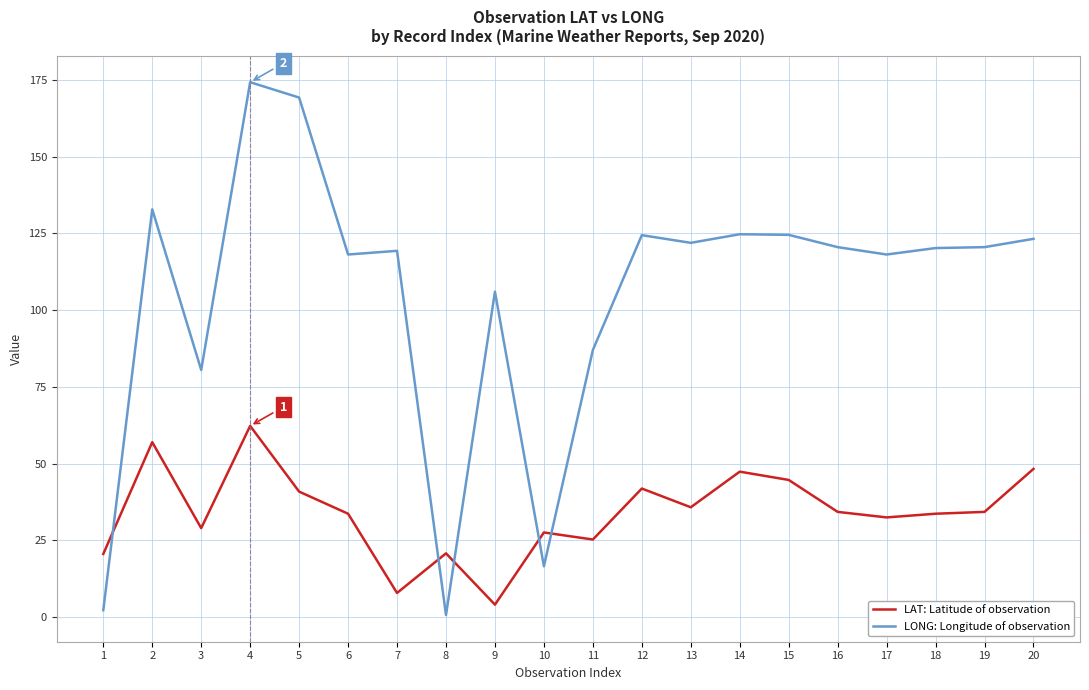

What value does the LAT: Latitude of observation series have at 20?

48.3